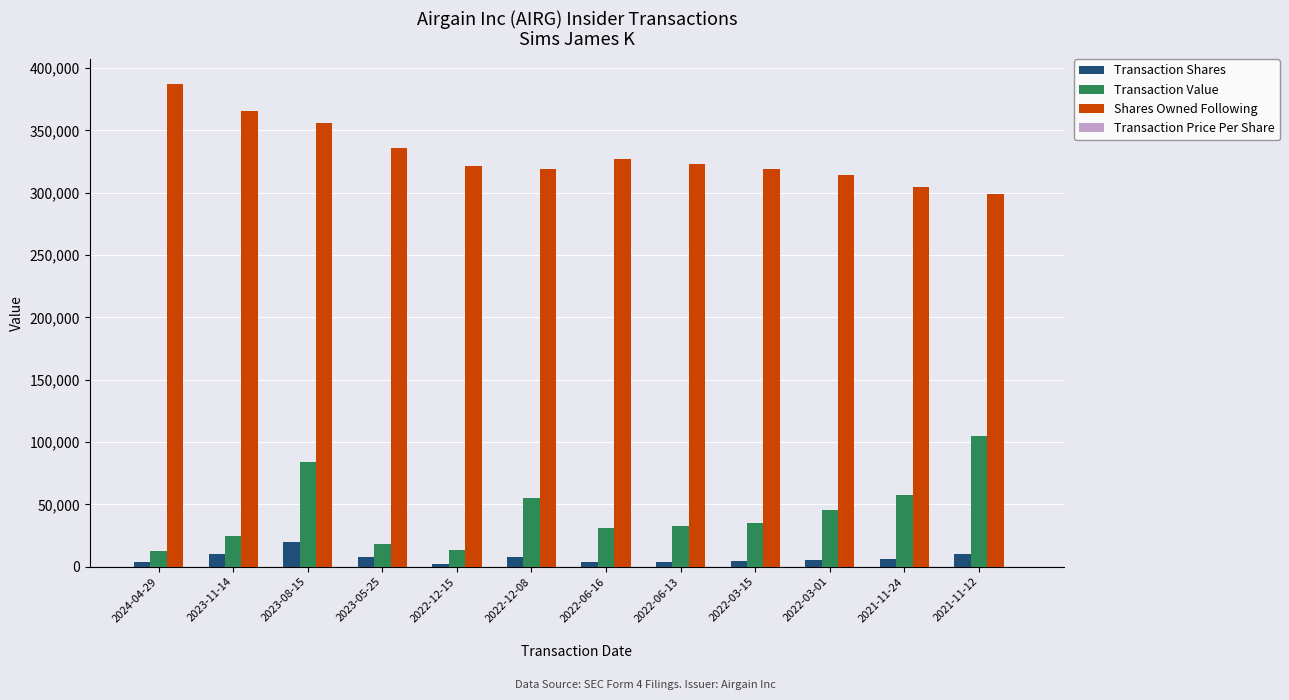

Which series has the largest total across all categories?

Shares Owned Following